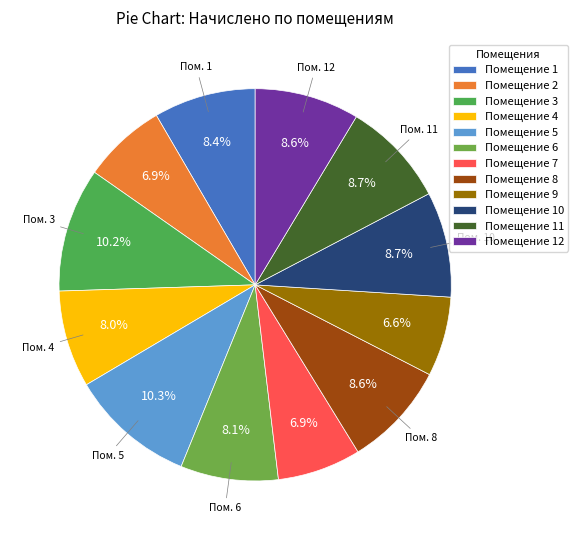

Rank the categories by value from lowest to highest.

9, 2, 7, 4, 6, 1, 12, 8, 10, 11, 3, 5